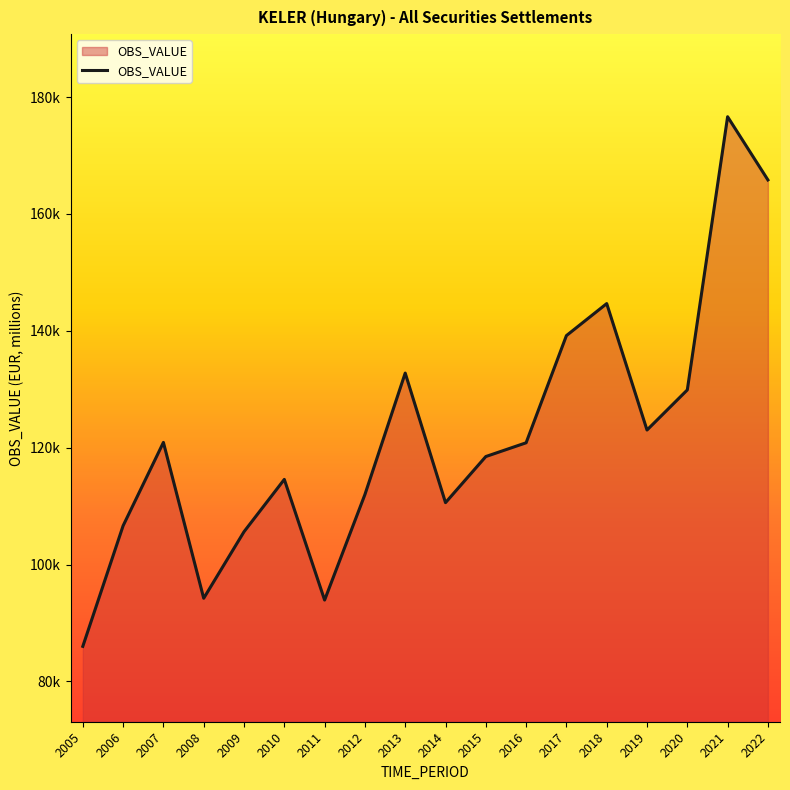

The value at 2013 is 132765.5. True or false?

True